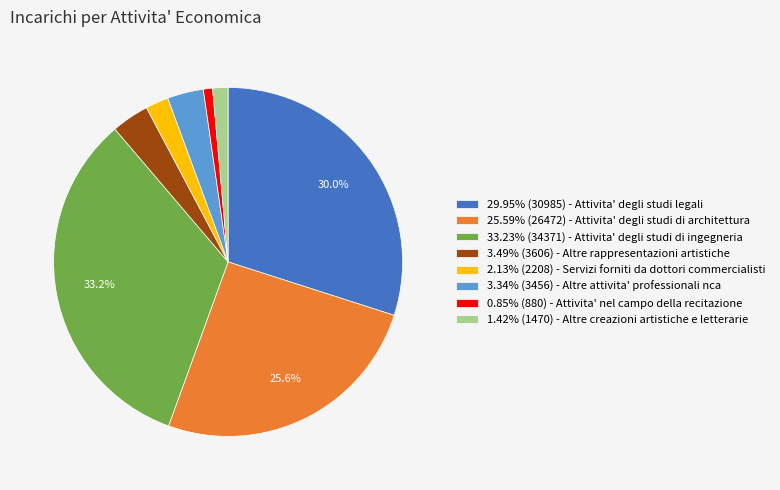

Approximately how many times larger is the value at 0.85% (880) - Attivita' nel campo della recitazione compared to 1.42% (1470) - Altre creazioni artistiche e letterarie?

0.6